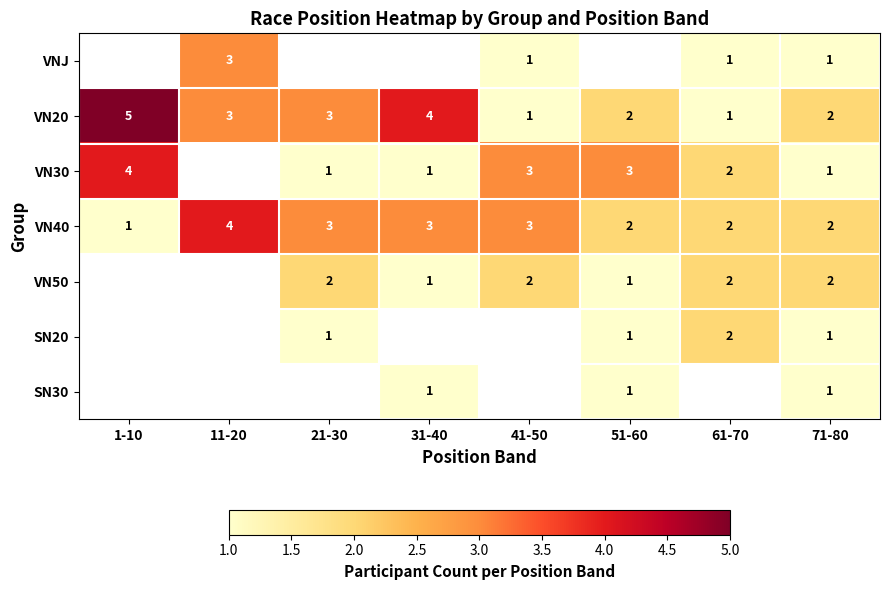

Is it true that SN30 equals 2 at 51-60?

False